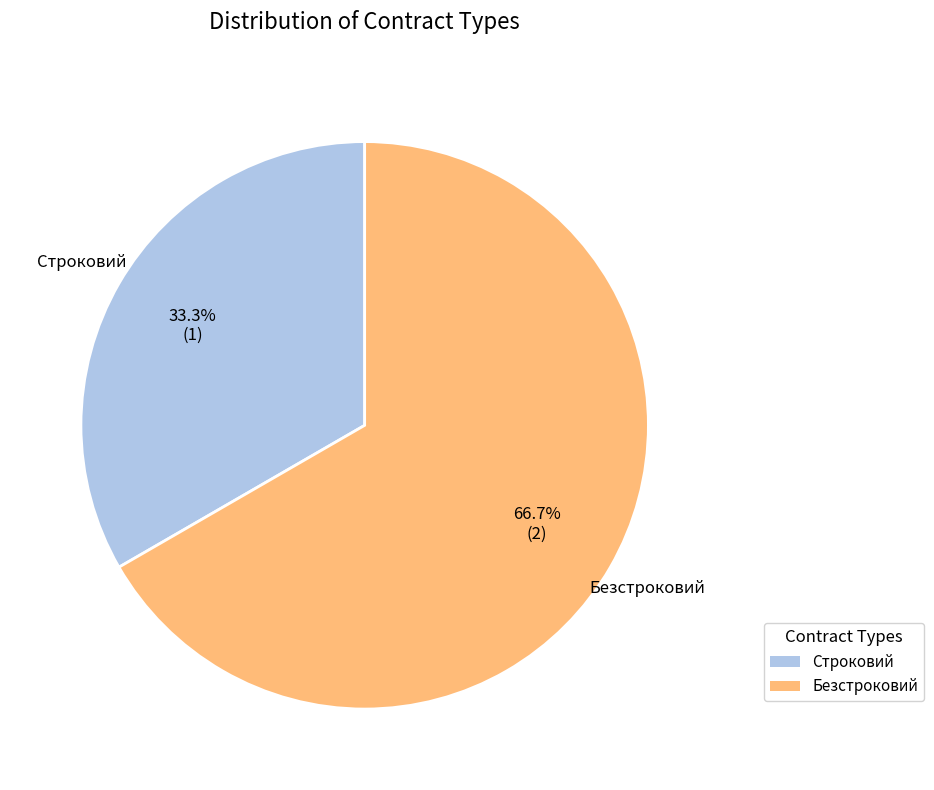

To the nearest percent, what percentage of the pie is Безстроковий?

67%